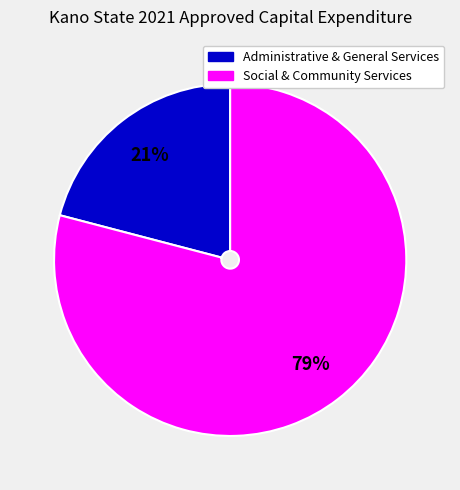

To the nearest percent, what is the average slice percentage?

50%